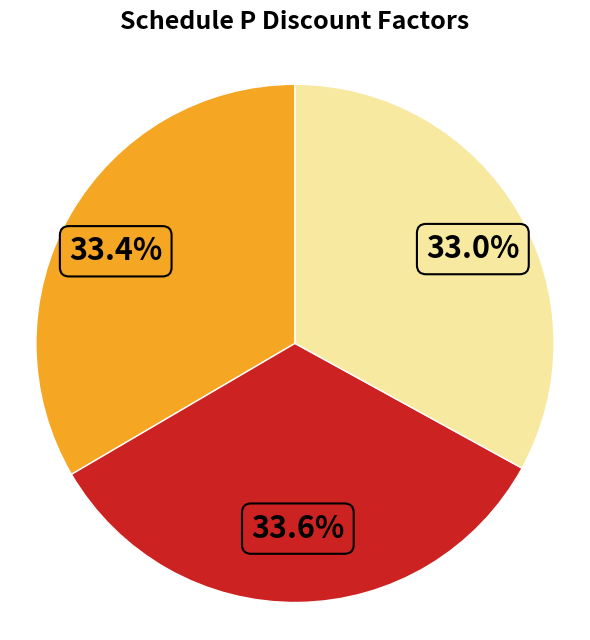

To the nearest percent, what is the average slice percentage?

33%